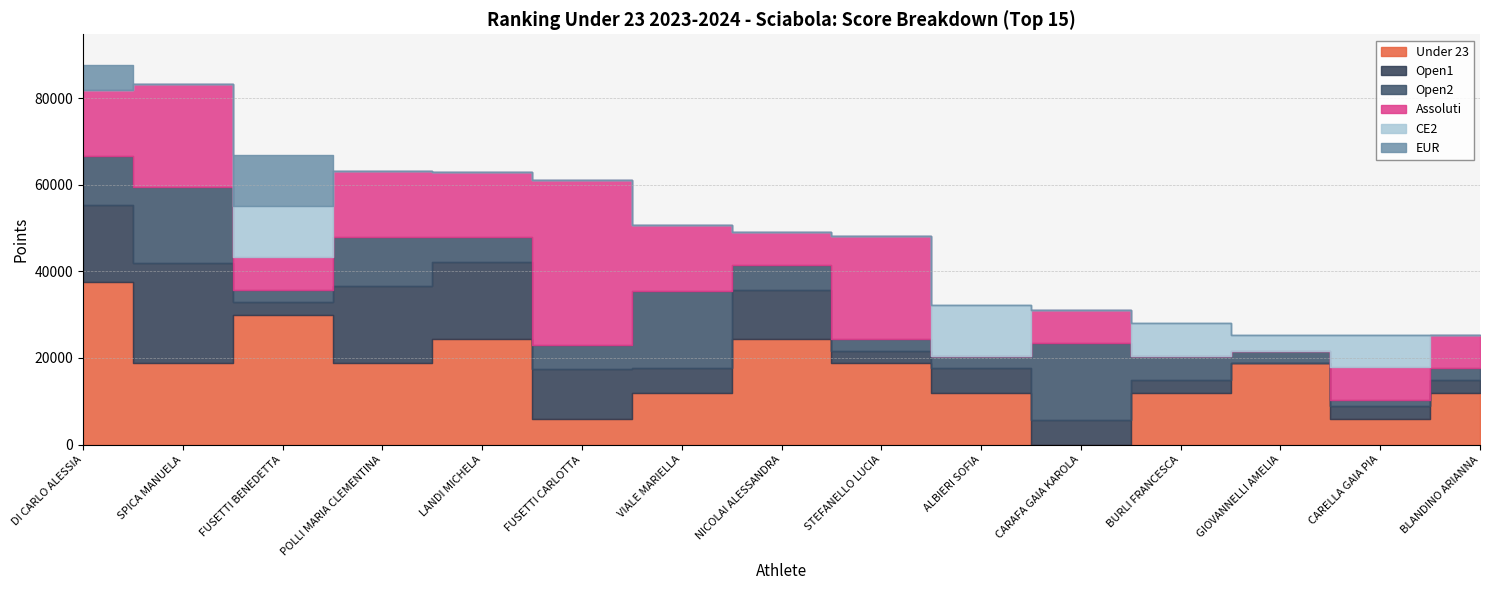

Where is Open1 nearest to the value 11547?

NICOLAI ALESSANDRA